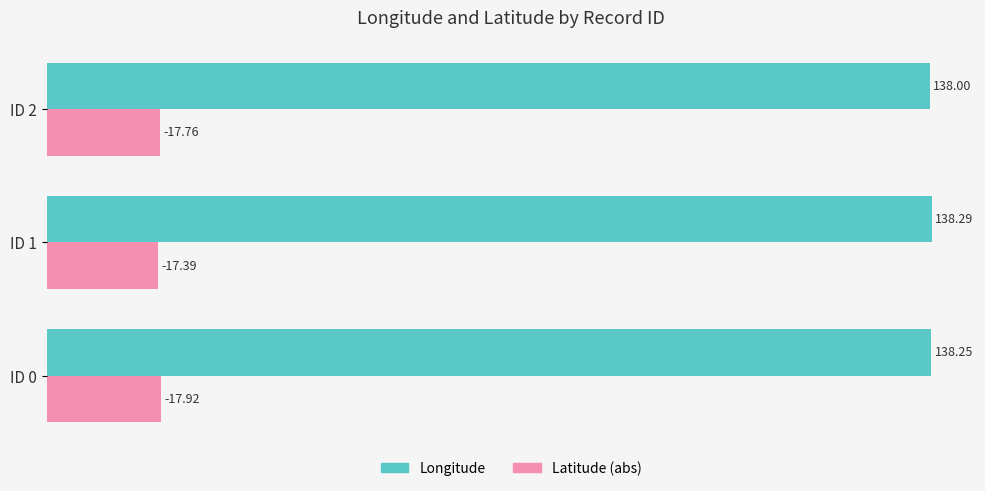

List the labels in order of Longitude value, largest first.

ID 1, ID 0, ID 2